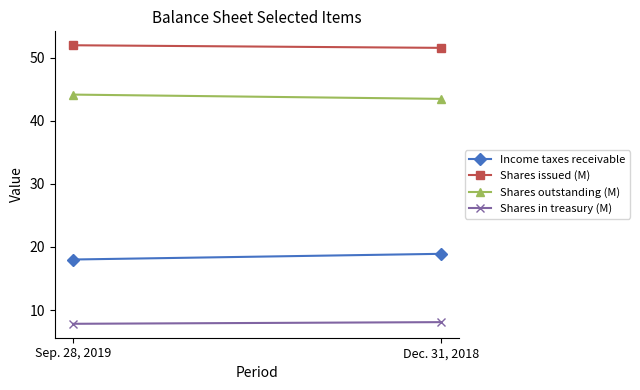

At which label does Shares issued (M) reach its minimum?

Dec. 31, 2018